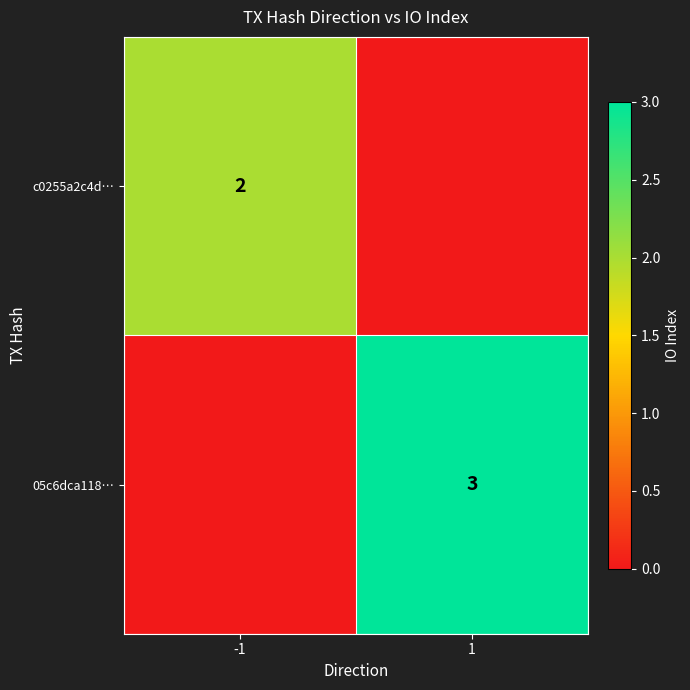

The value of c0255a2c4d… at -1 is 3. True or false?

False